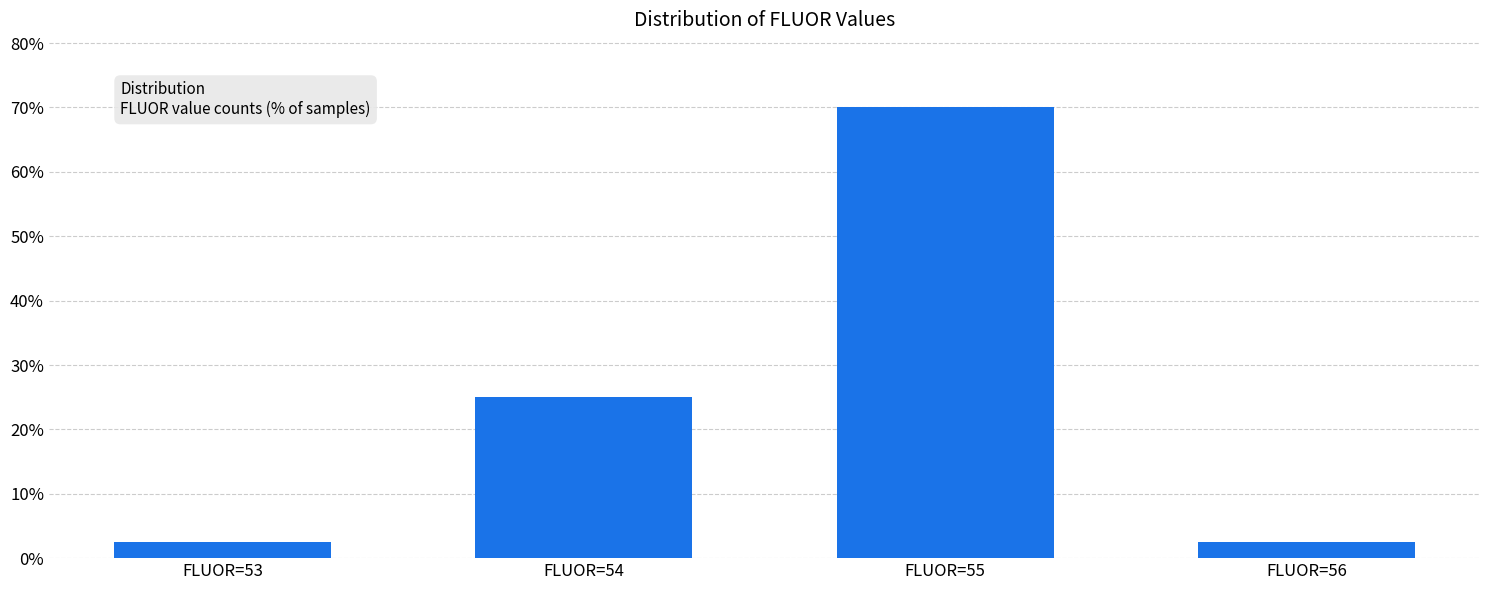

What is the value of the 3rd bar from the left?

70.0